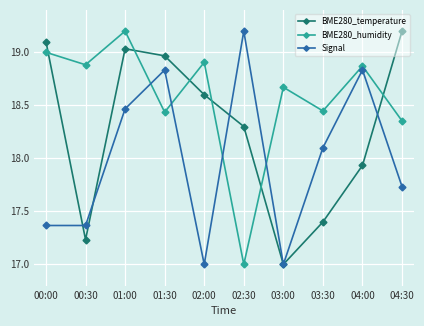

What is the minimum value for BME280_humidity?

17.0